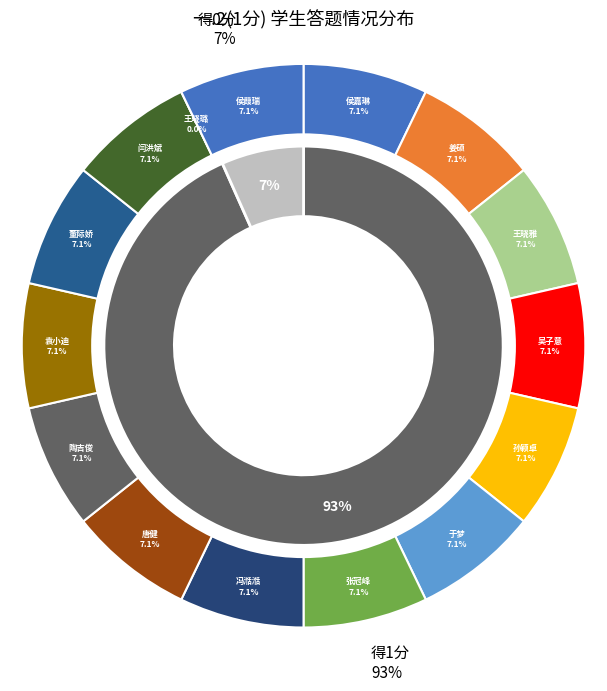

Which slice is the largest?

侯嘉琳